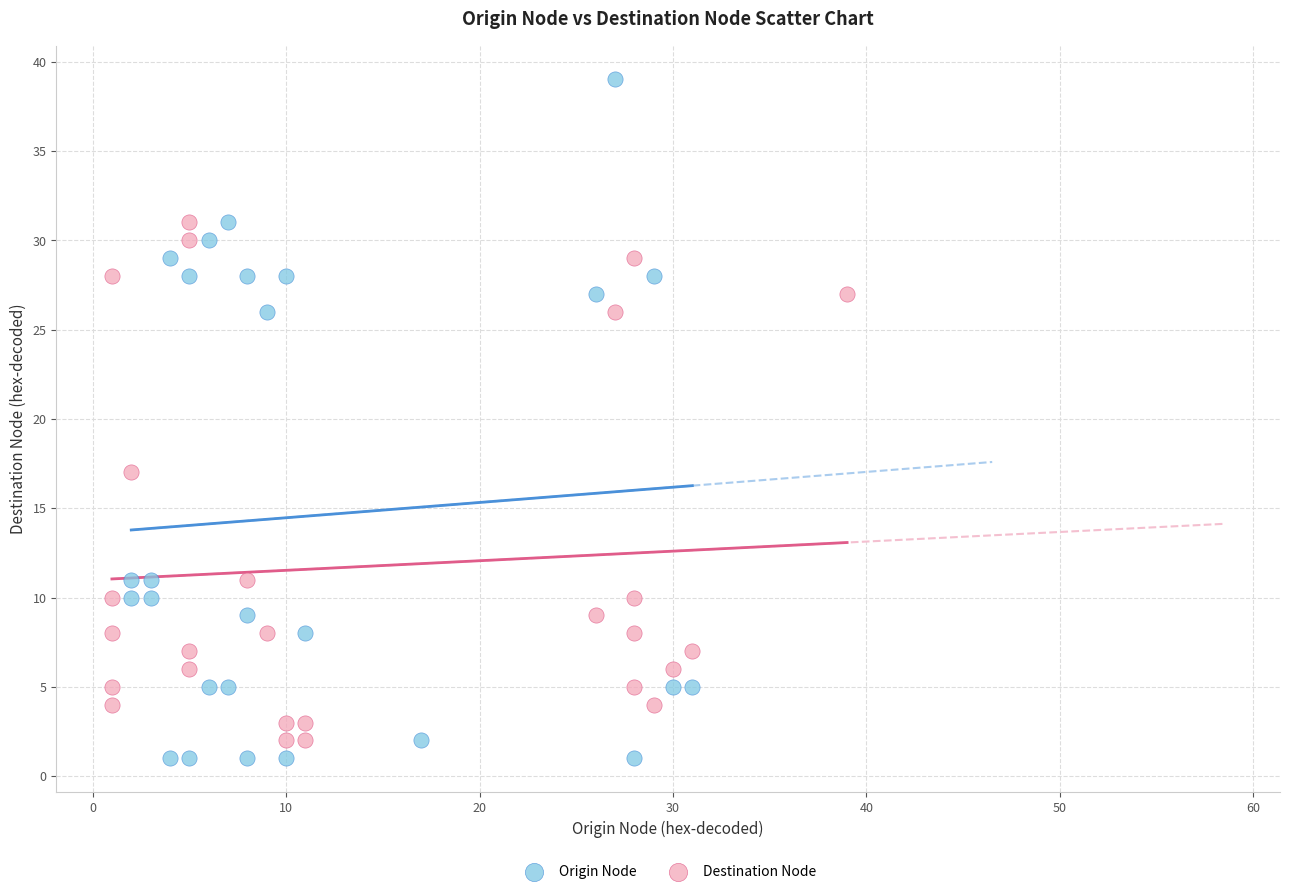

Which series reaches the maximum Y coordinate?

Origin Node